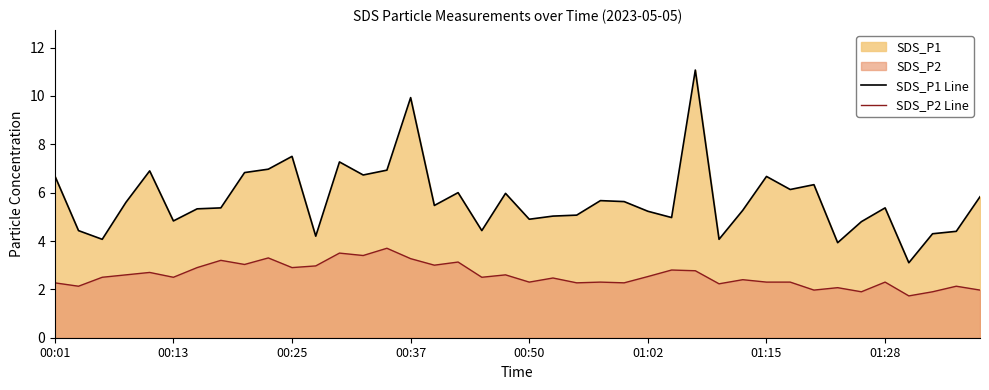

At which label does SDS_P1 Line first exceed 5?

00:01